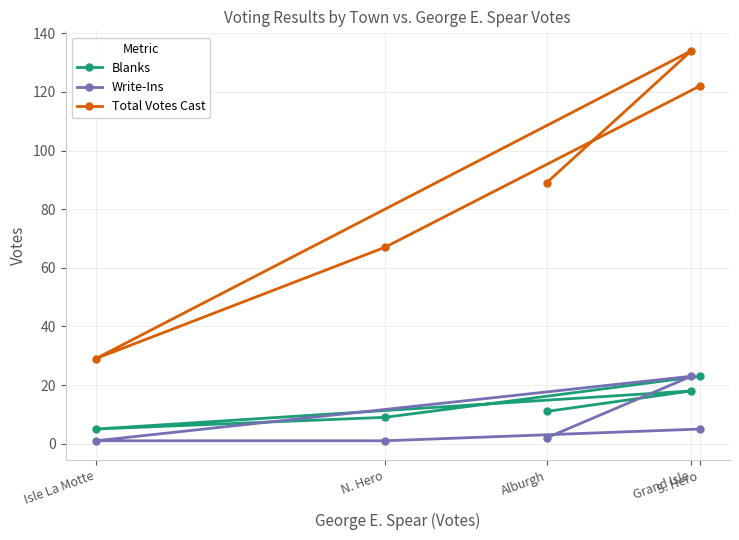

Where is Blanks nearest to the value 14?

Alburgh